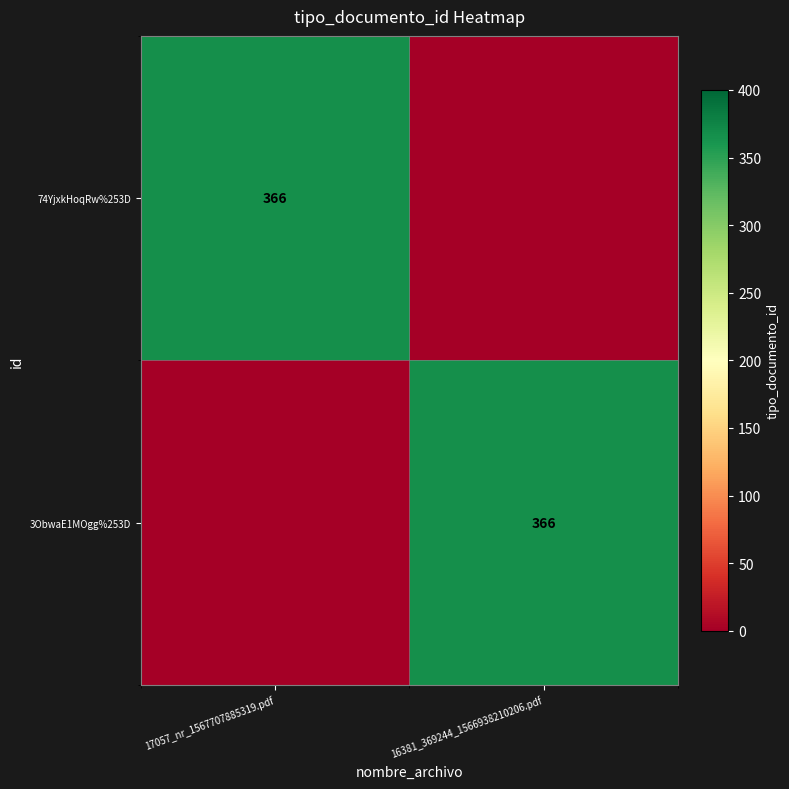

Is it true that 3ObwaE1MOgg%253D equals 366 at 16381_369244_1566938210206.pdf?

True